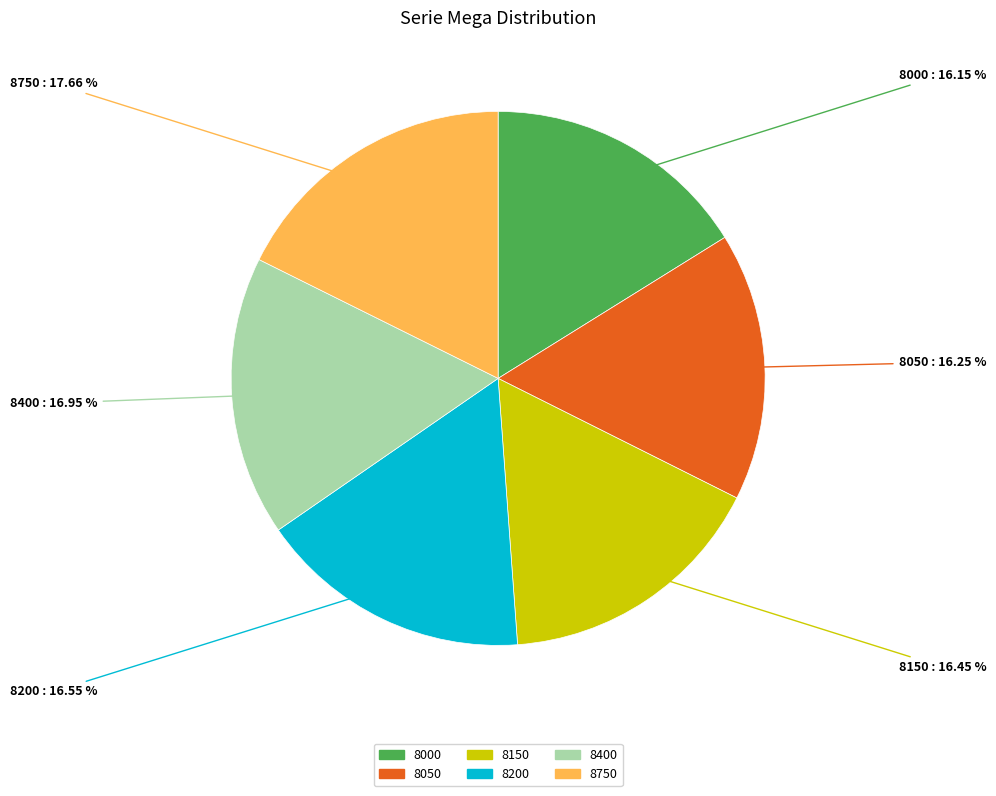

Approximately how many times larger is the value at 8200 compared to 8750?

0.9